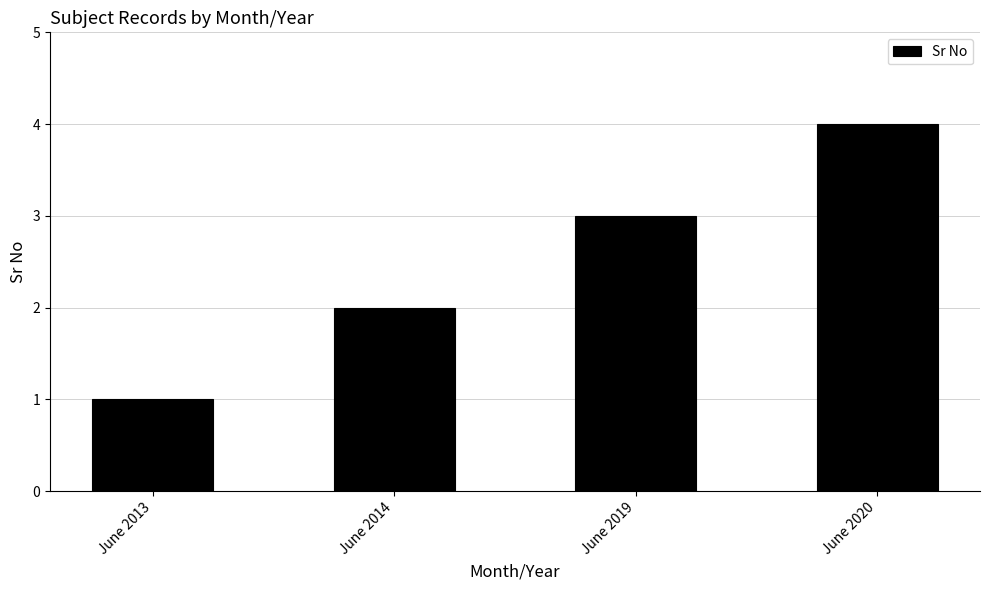

What is the difference between the maximum and minimum values?

3